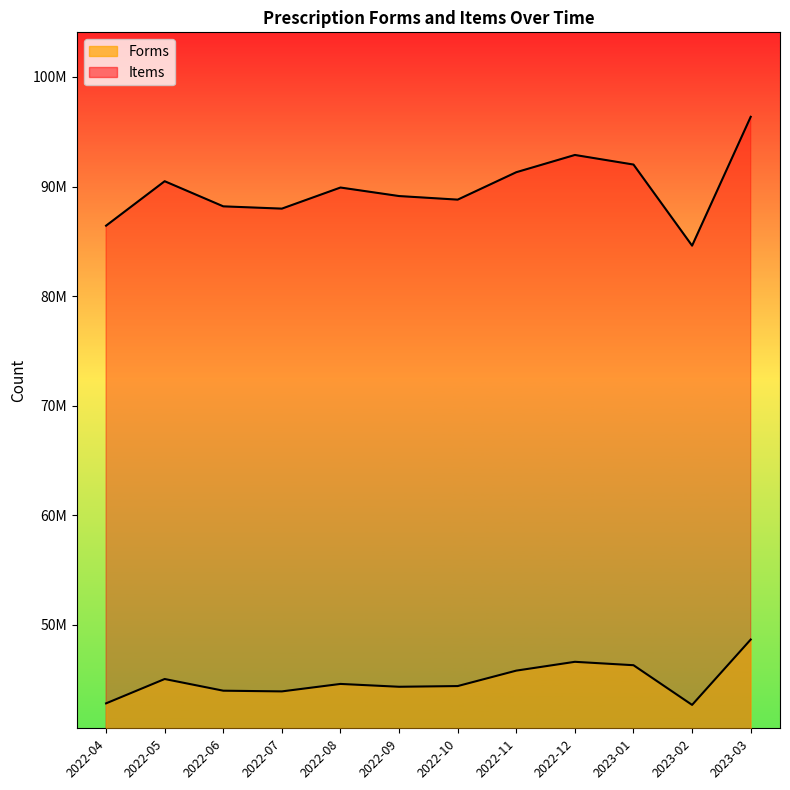

Which series has the widest spread of values?

Items